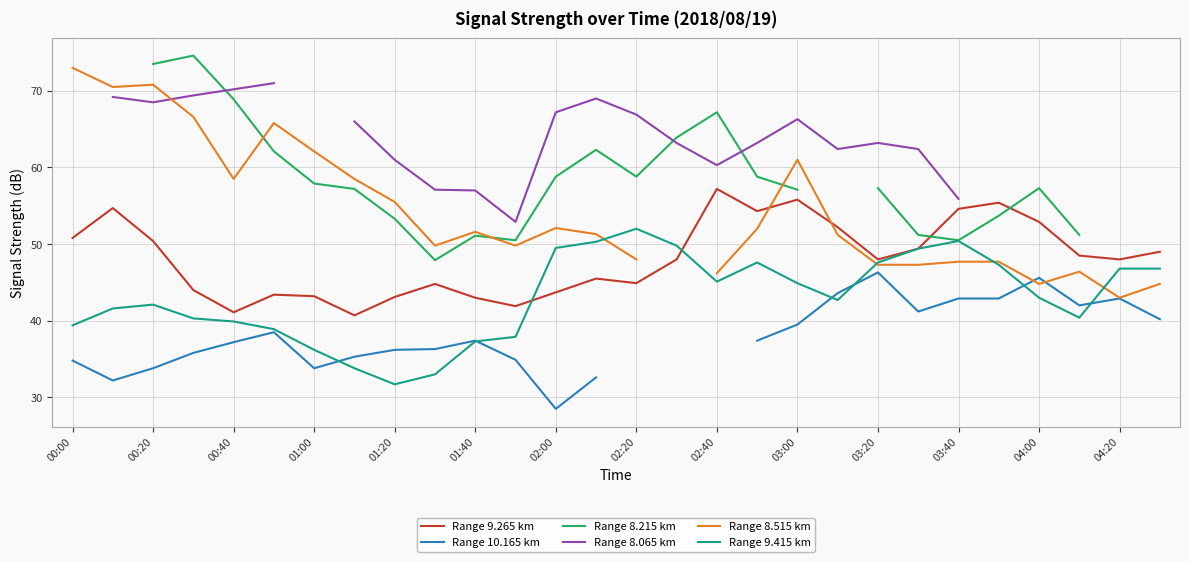

The Range 9.415 km series shows 57.0 at 02:40. True or false?

False